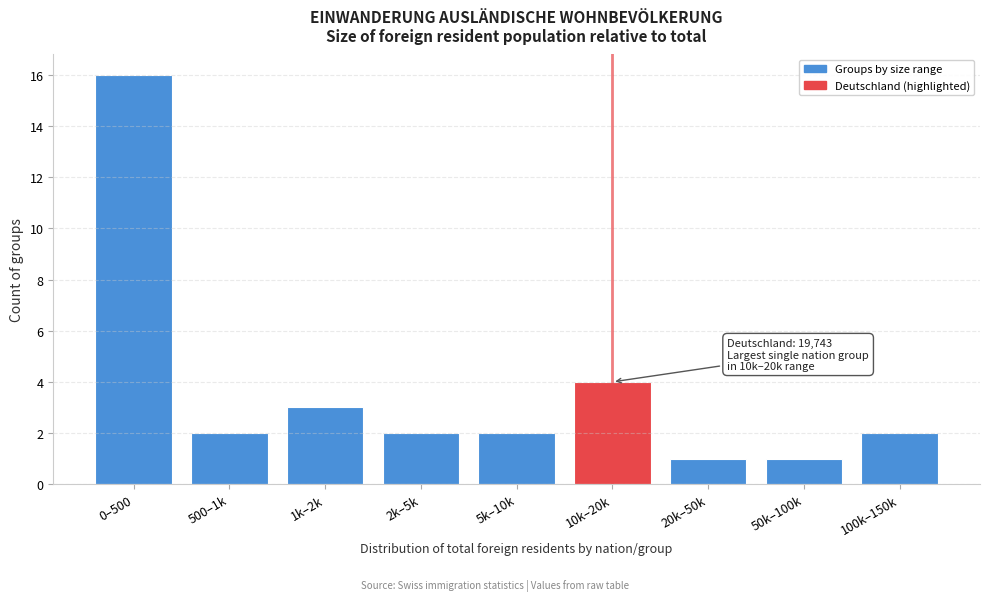

Reading left to right, list all the values displayed in this chart.

16	2	3	2	2	4	1	1	2